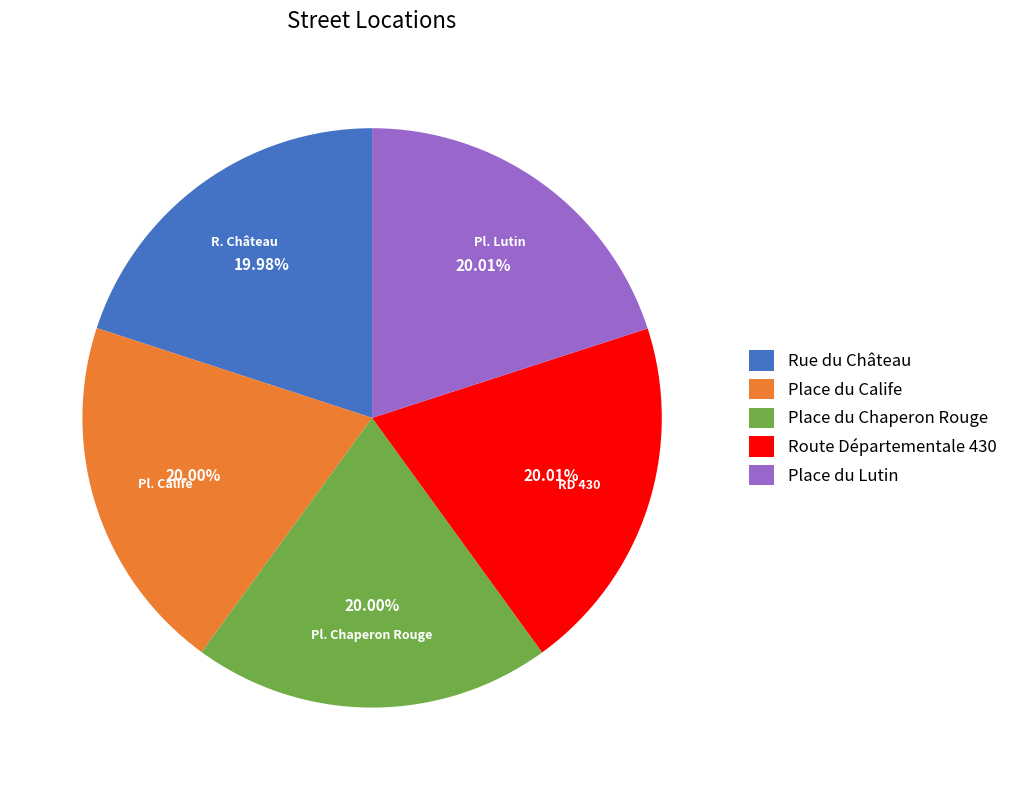

What is the ratio of the value at Rue du Château to the value at Place du Lutin?

1.0